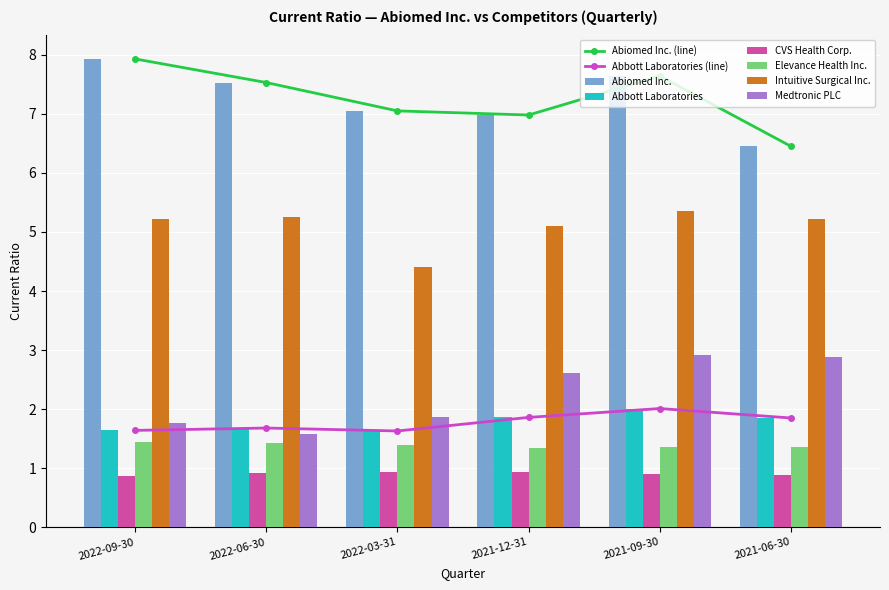

How many groups of bars are there?

6